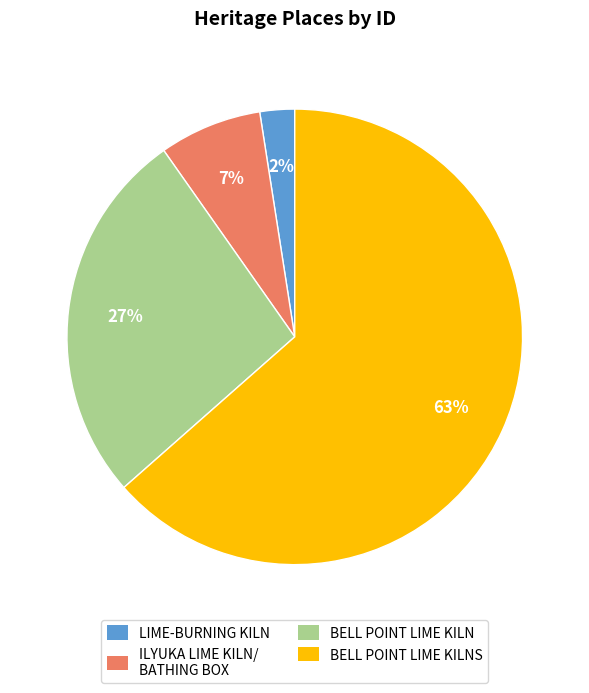

How many segments does this pie chart have?

4